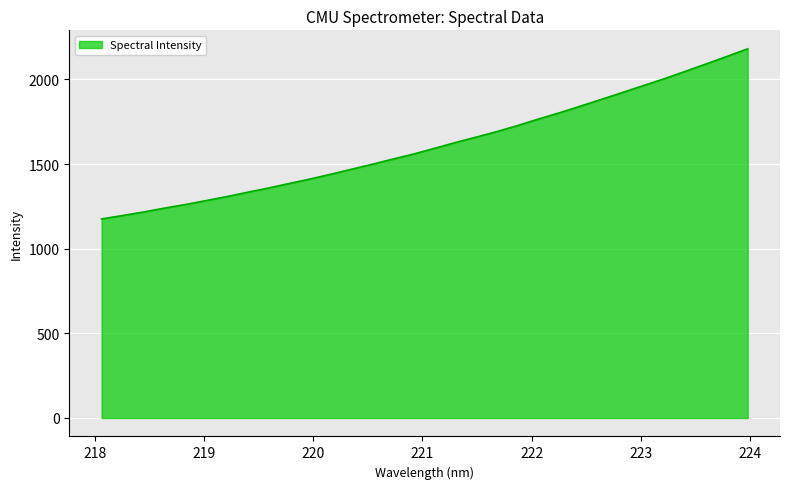

What is the difference between the maximum and minimum values?

1005.1